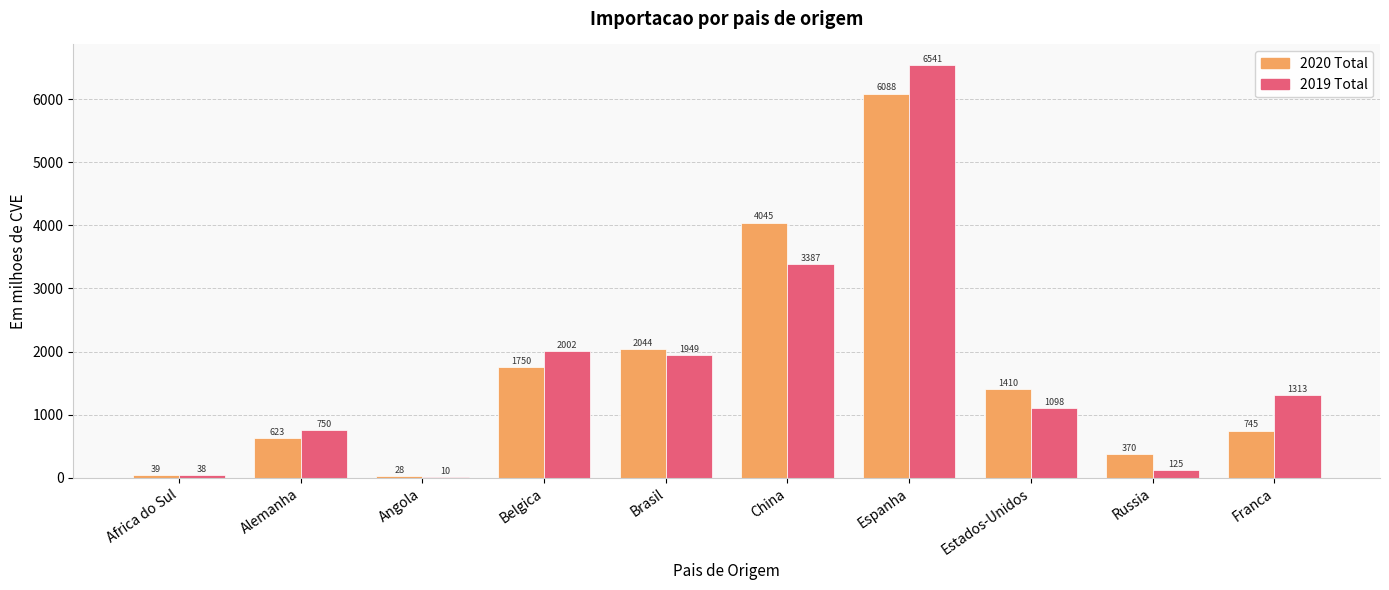

What are all the series names shown in the legend?

2020 Total, 2019 Total